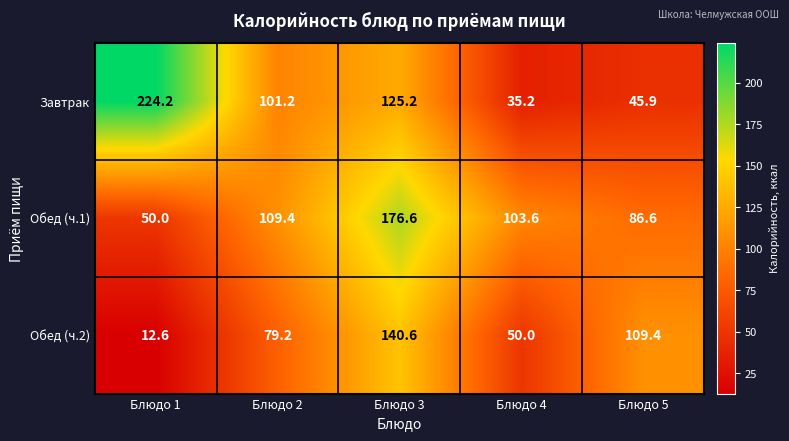

Rank the series by their maximum value, from highest to lowest.

Завтрак, Обед (ч.1), Обед (ч.2)